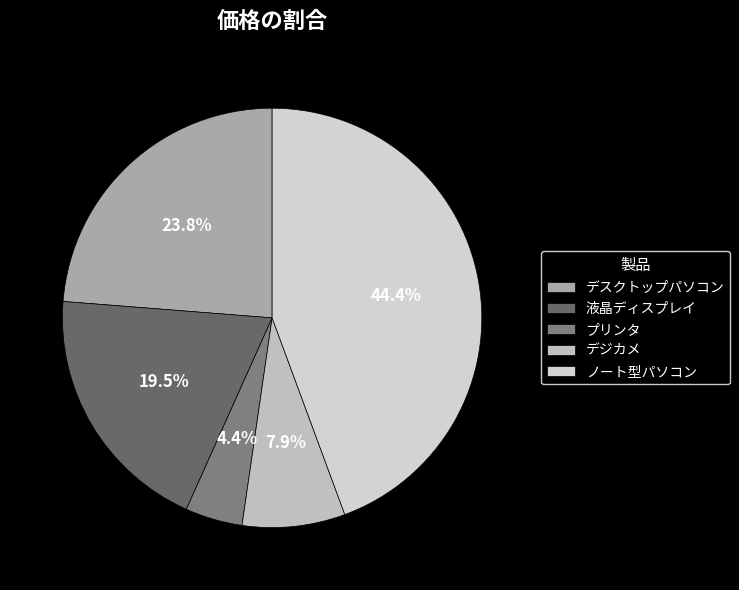

To the nearest percent, what portion does ノート型パソコン represent?

44%